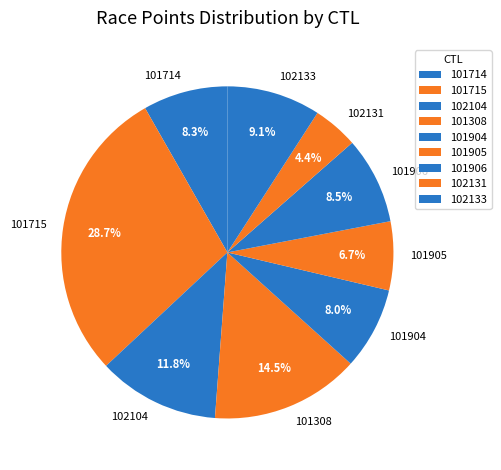

How many segments does this pie chart have?

9